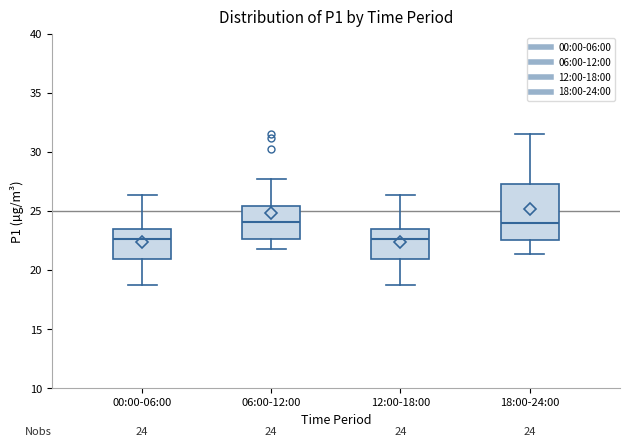

Comparing the boxes themselves (not the whiskers), which one is the tallest?

18:00-24:00